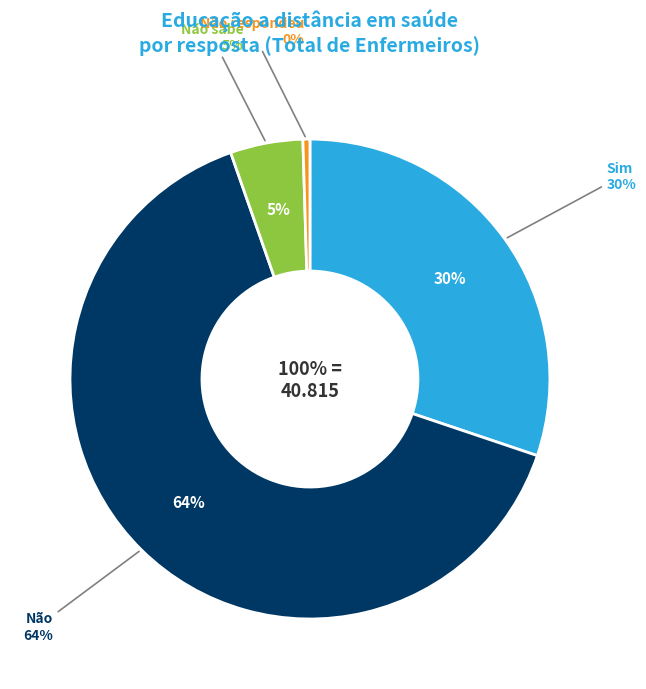

How many segments does this pie chart have?

4